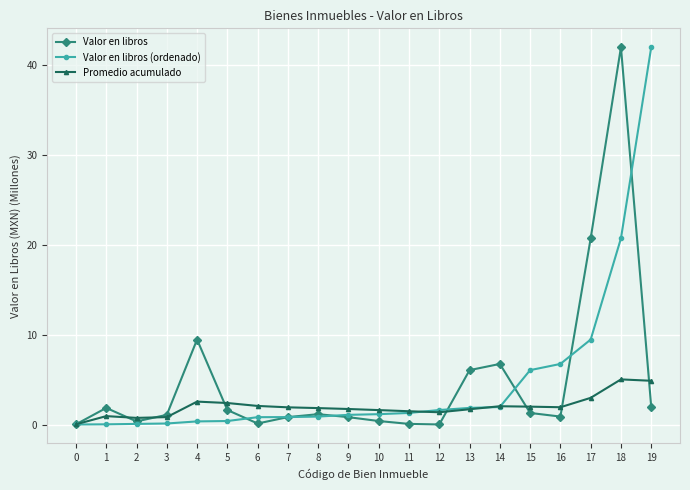

Does the chart have visible grid lines?

Yes